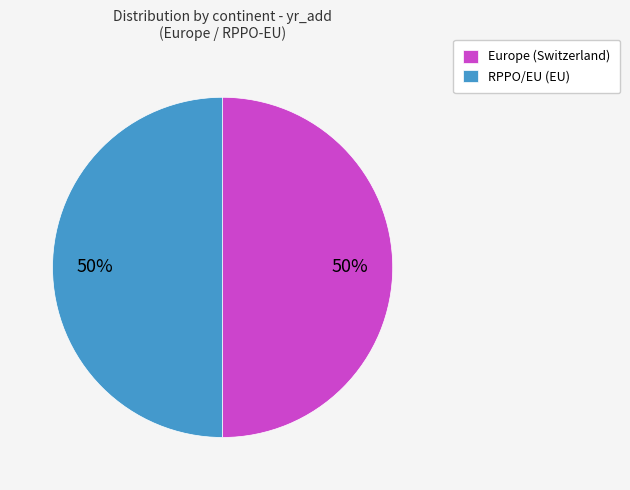

What percentage is the RPPO/EU (EU) slice, to the nearest percent?

50%